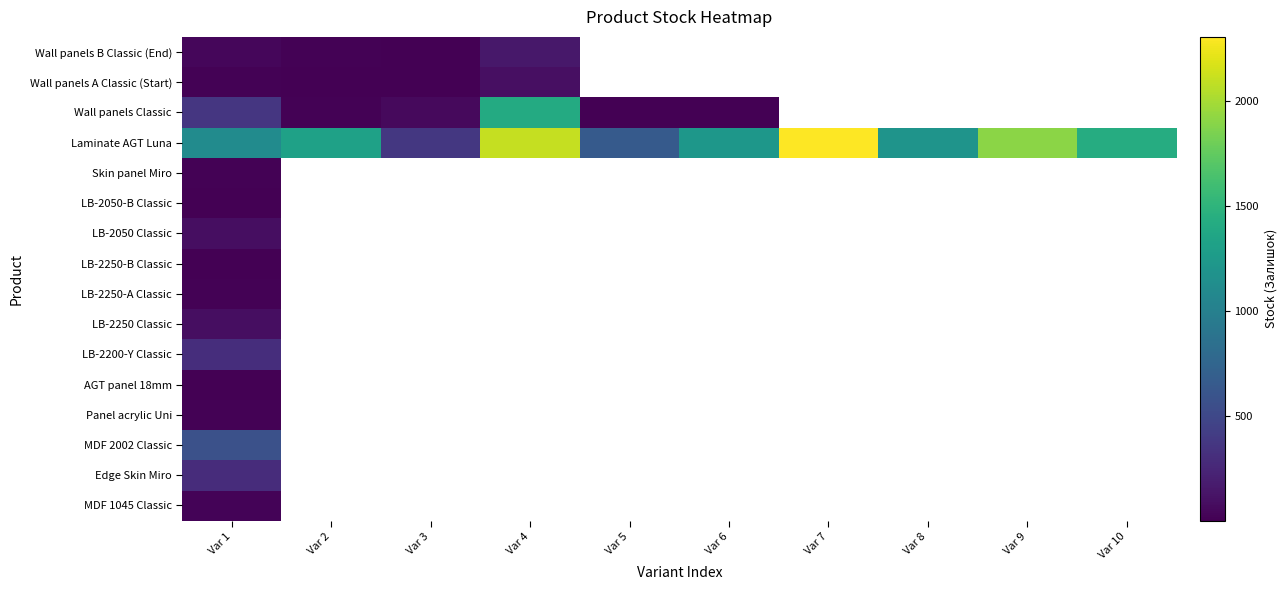

Which category has the highest value across all series?

Var 7